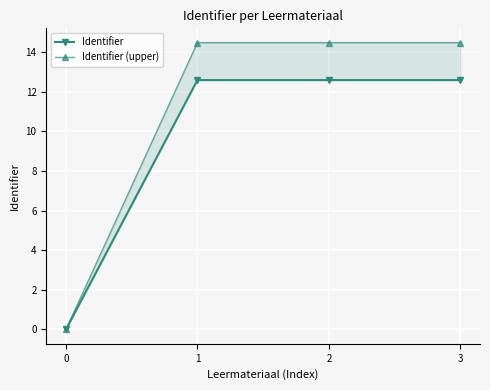

At how many categories does at least one series exceed 12?

3